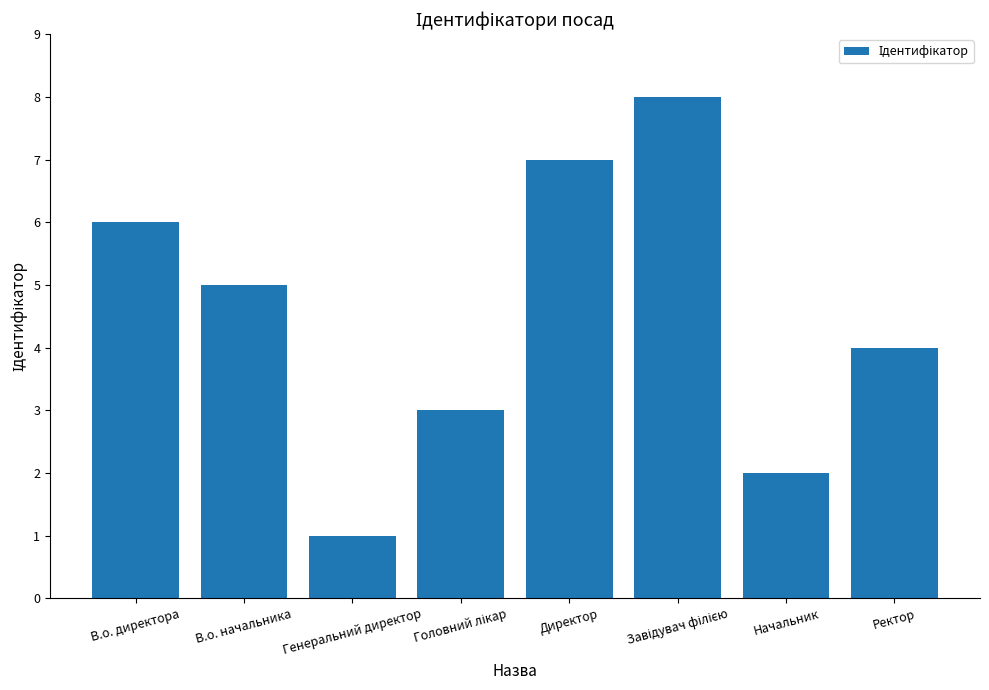

What is the sum of all values?

36